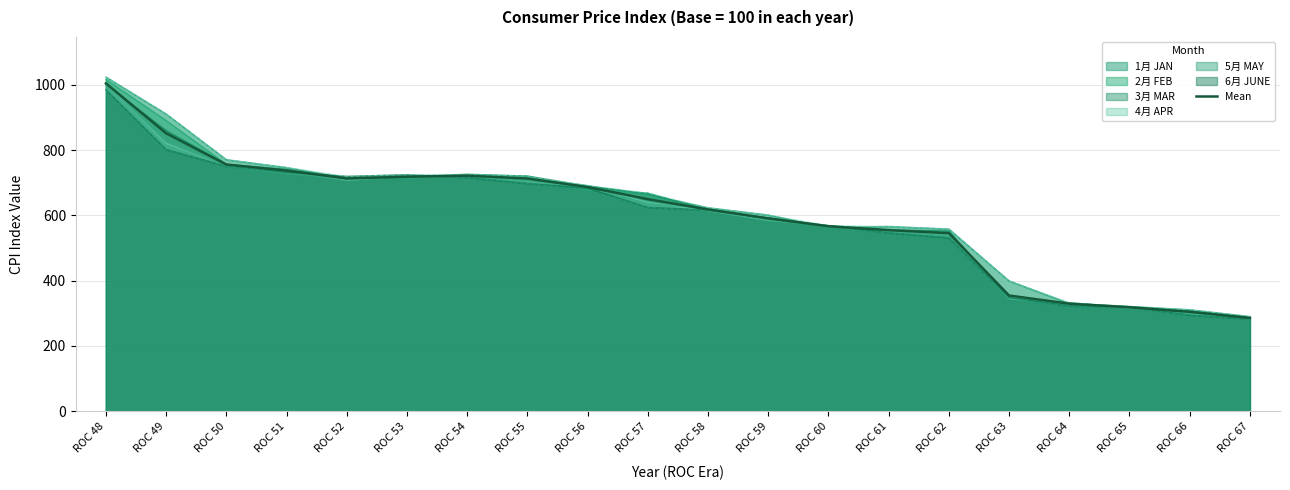

How many lines are shown in the chart?

1